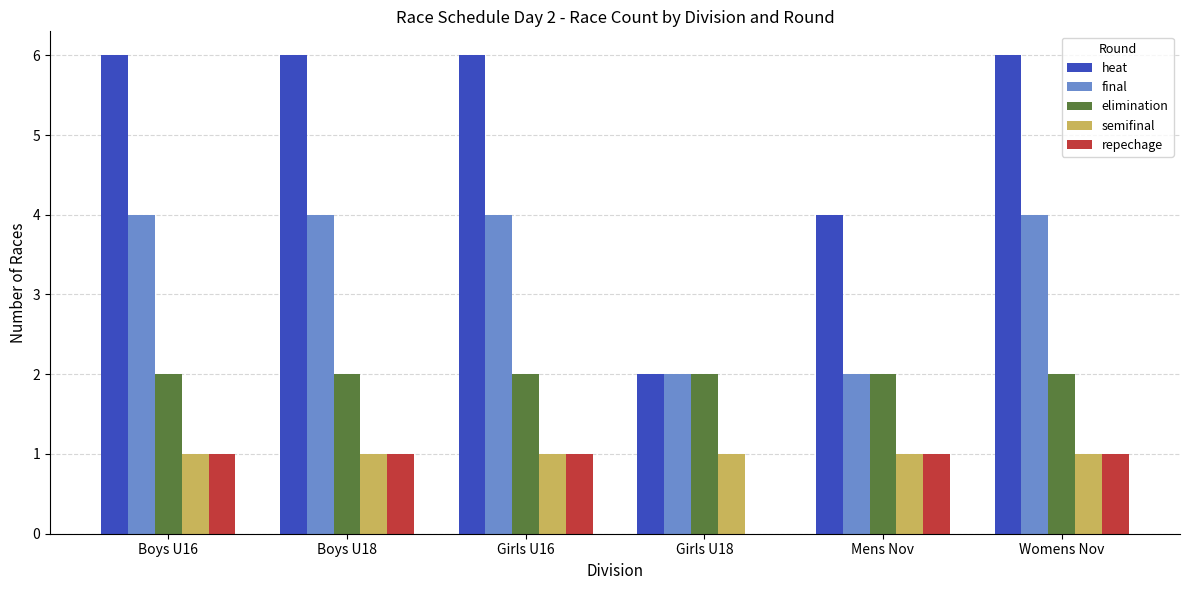

Does the chart contain stacked bars?

No